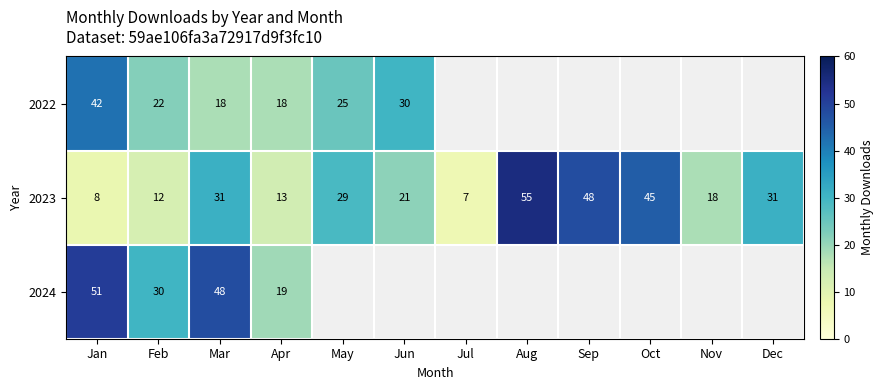

Is it true that 2022 equals 8 at Feb?

False